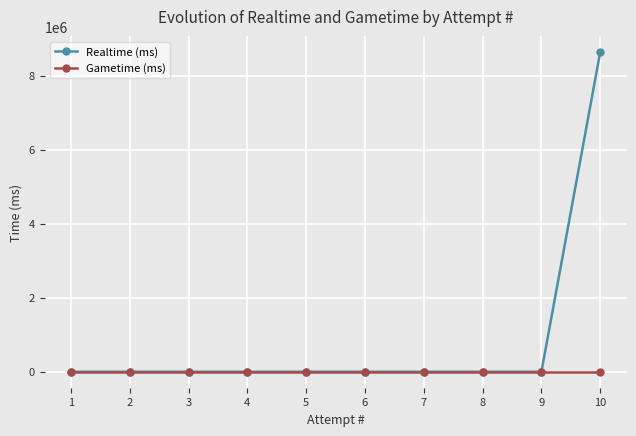

At how many categories does at least one series exceed 2510631?

1